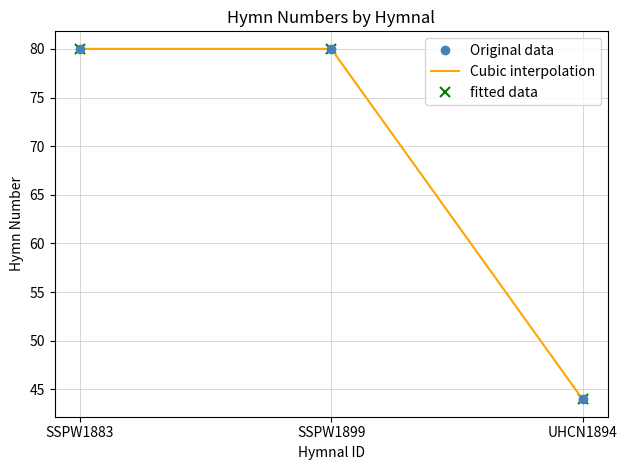

What is the label of the 3rd point from the right?

SSPW1883